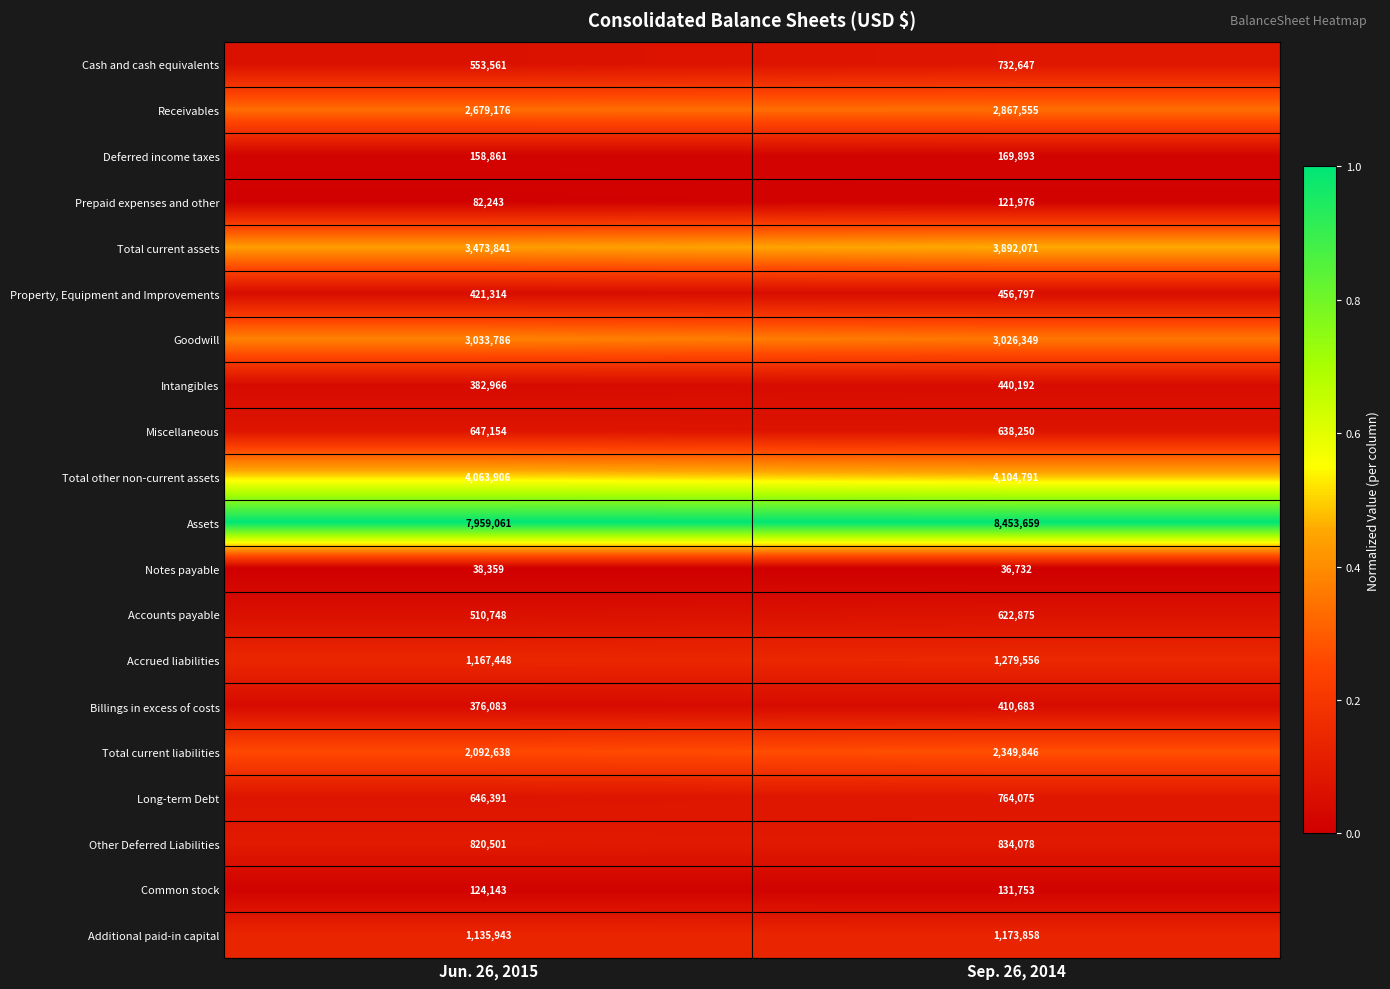

What is the difference between the maximum and minimum values in the Total current liabilities series?

257208